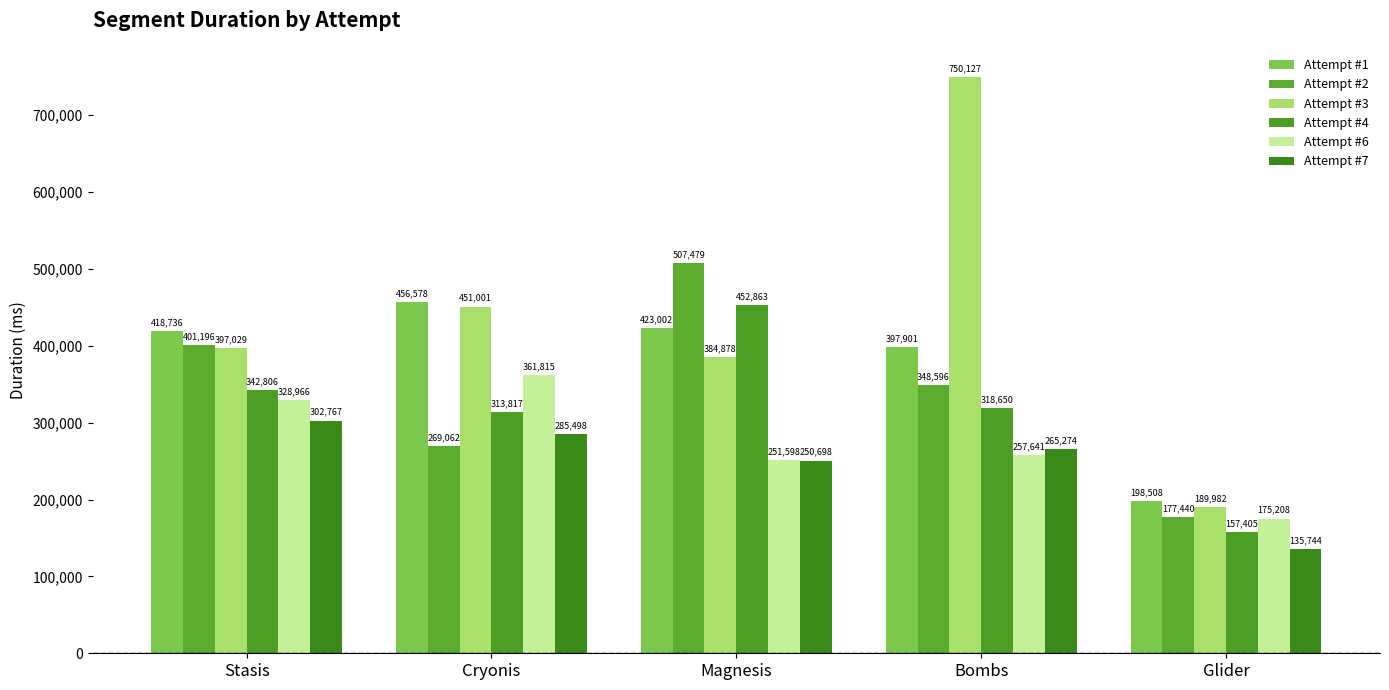

Reading left to right, transcribe all the data shown in this chart.

Attempt #1: Stasis=418736	Cryonis=456578	Magnesis=423002	Bombs=397901	Glider=198508
Attempt #2: Stasis=401196	Cryonis=269062	Magnesis=507479	Bombs=348596	Glider=177440
Attempt #3: Stasis=397029	Cryonis=451001	Magnesis=384878	Bombs=750127	Glider=189982
Attempt #4: Stasis=342806	Cryonis=313817	Magnesis=452863	Bombs=318650	Glider=157405
Attempt #6: Stasis=328966	Cryonis=361815	Magnesis=251598	Bombs=257641	Glider=175208
Attempt #7: Stasis=302767	Cryonis=285498	Magnesis=250698	Bombs=265274	Glider=135744